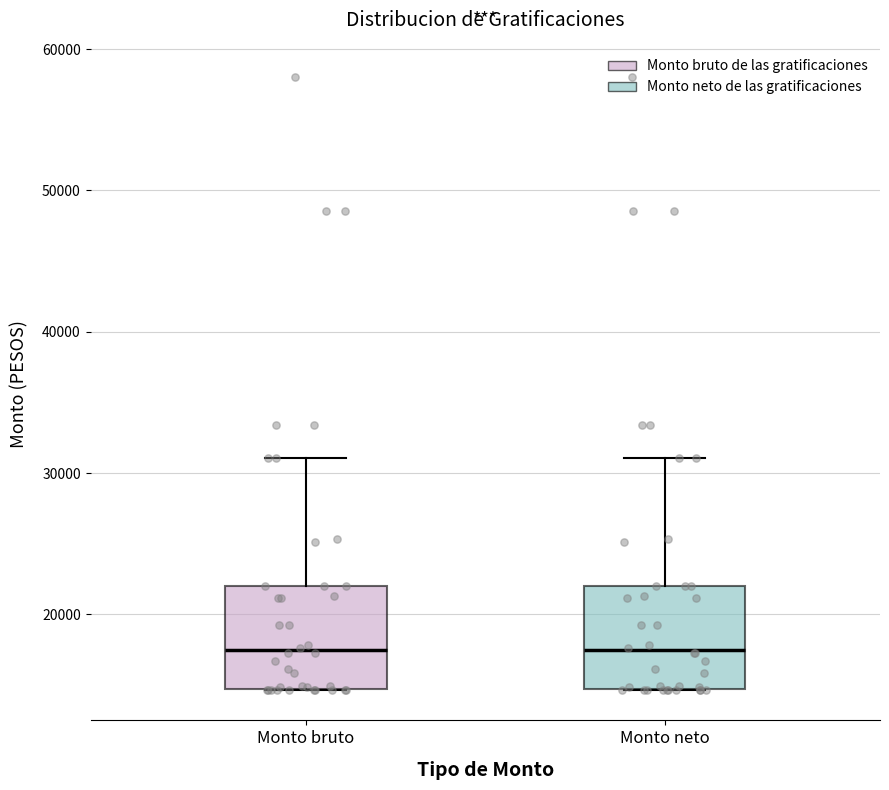

Where does the median line of the box for Monto neto sit on the y-axis? The values are not printed on the chart, so give them approximately, as read against the axis.

17000